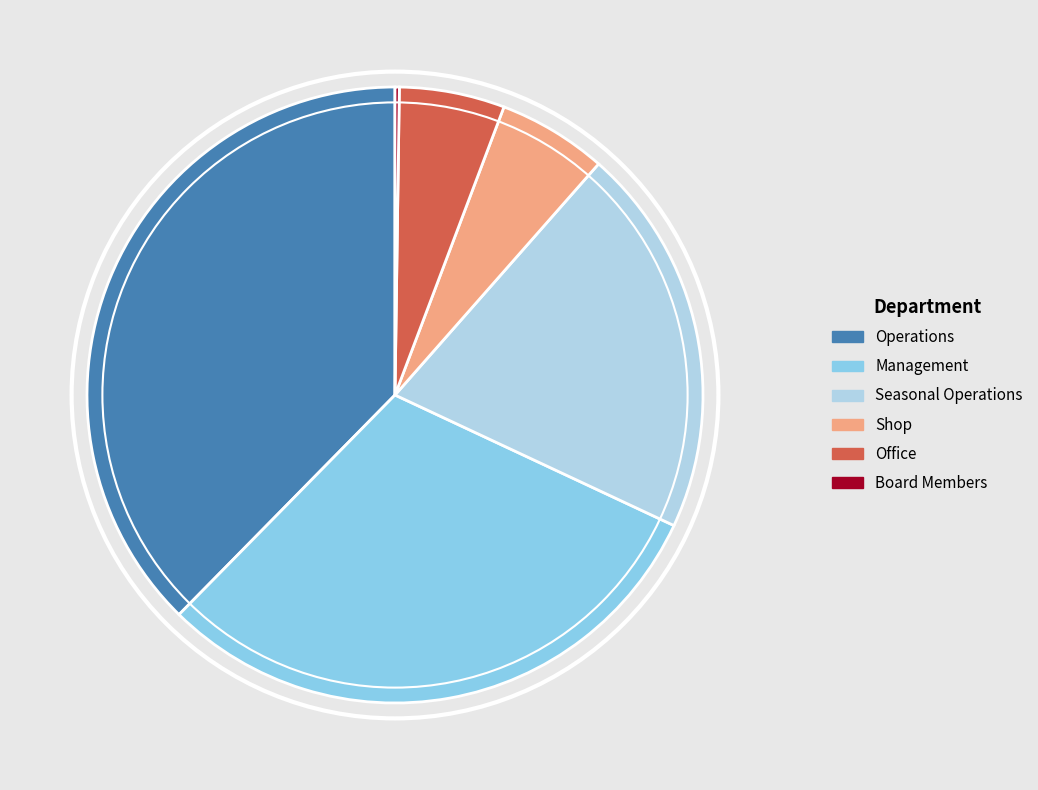

Does Seasonal Operations represent more than half of the total?

No